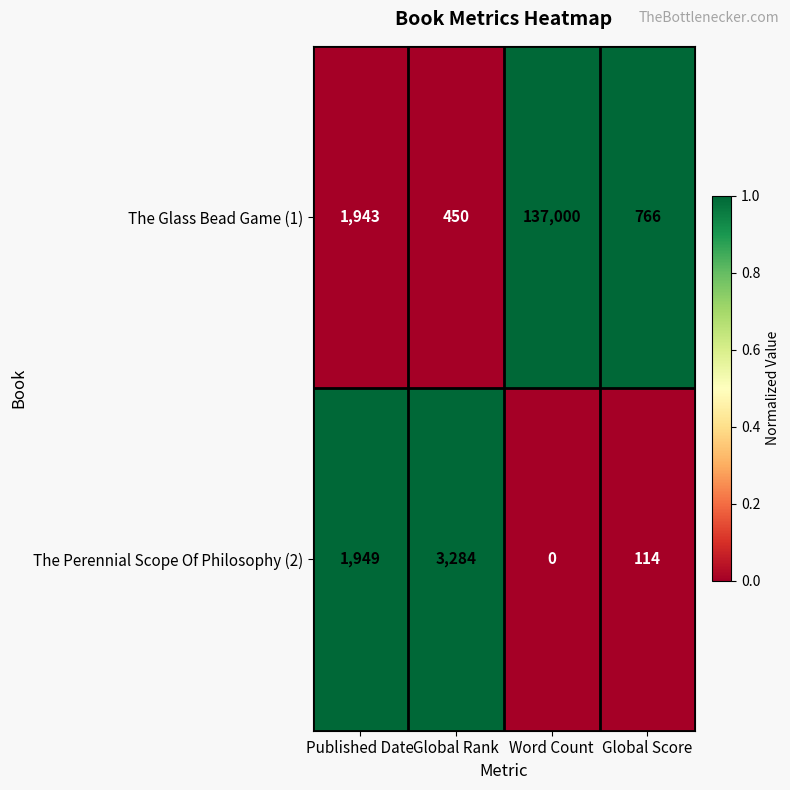

The value of The Perennial Scope Of Philosophy (2) at Global Rank is 1364. True or false?

False